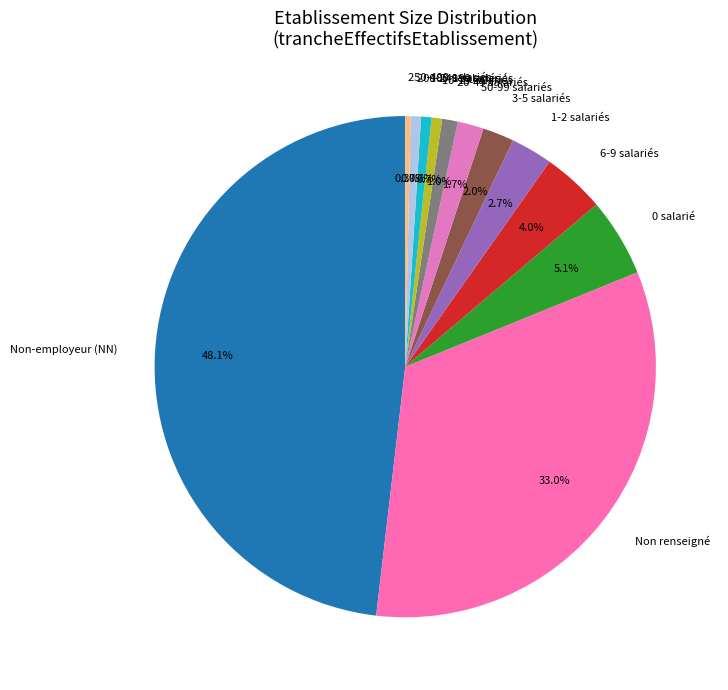

What is the total percentage of Non-employeur (NN) and 10-19 salariés?

48.8%